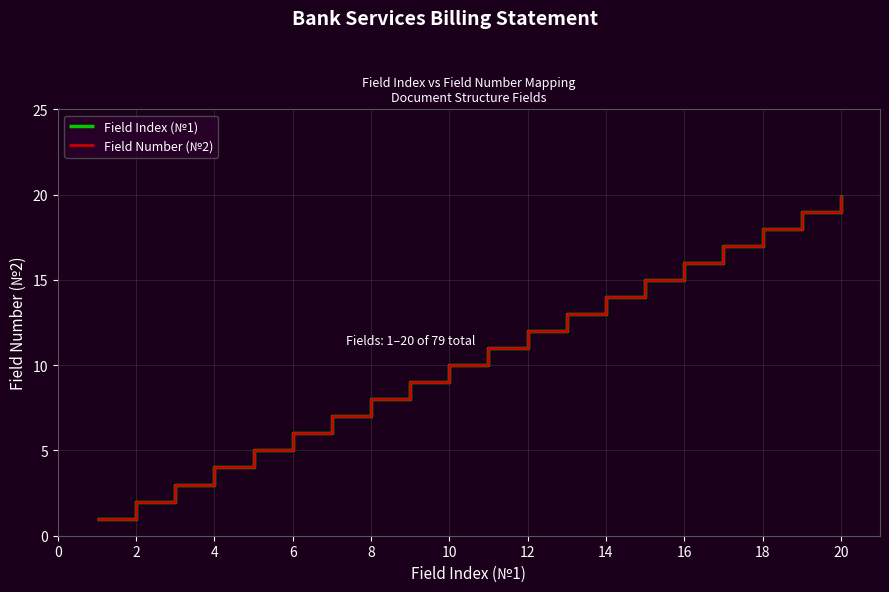

What is the average value of the Field Number (№2) series?

10